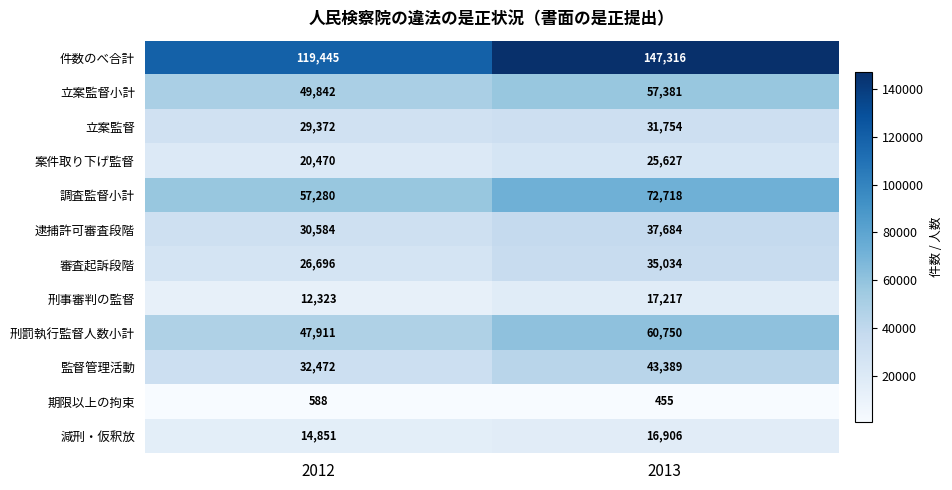

The value of 件数のべ合計 at 2013 is 232650. True or false?

False